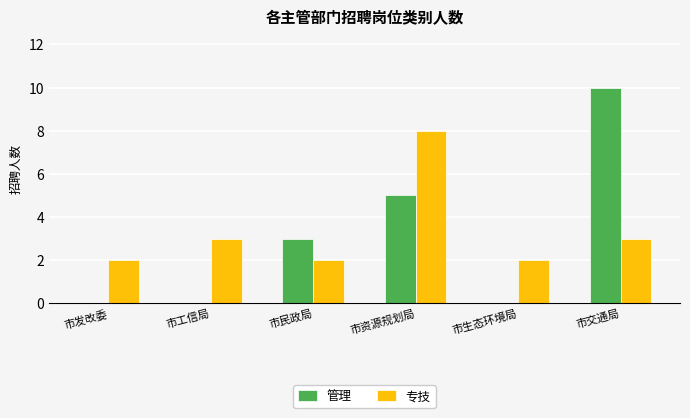

What is the maximum value shown in the chart?

10